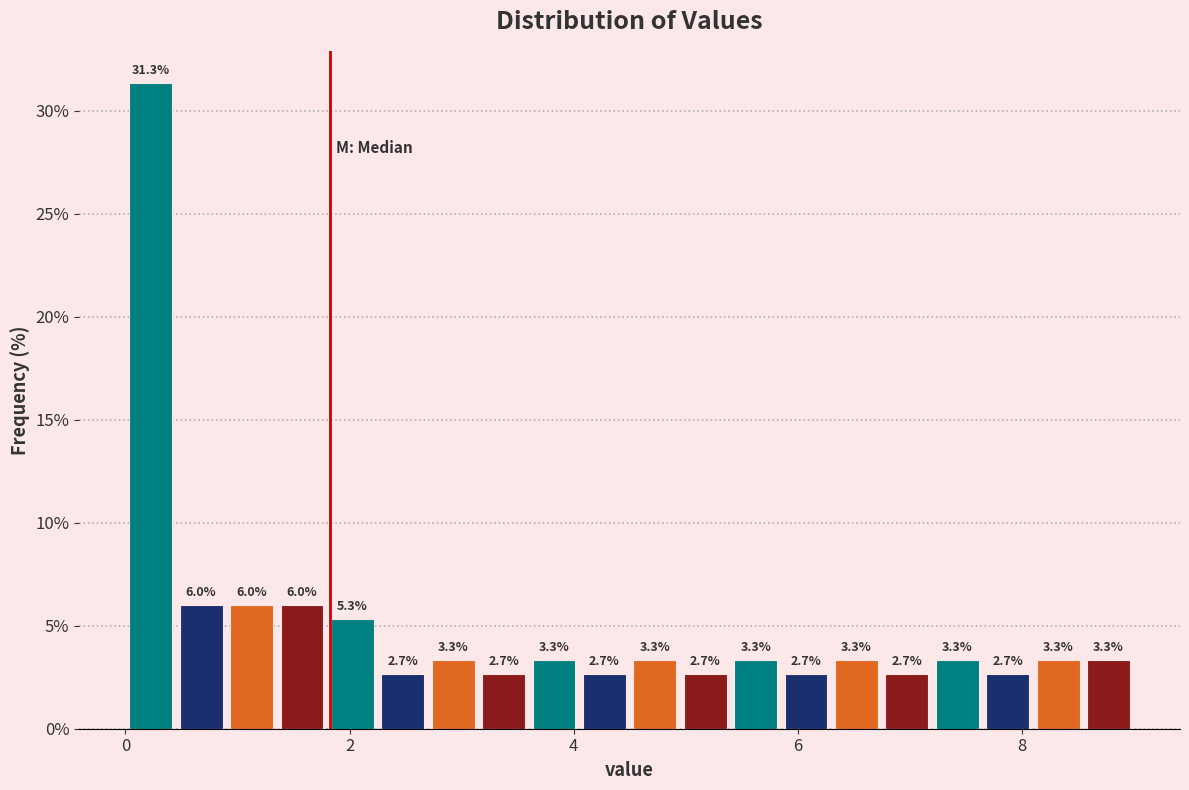

Read against the x-axis, roughly where is the centre of the tallest bar?

0.2